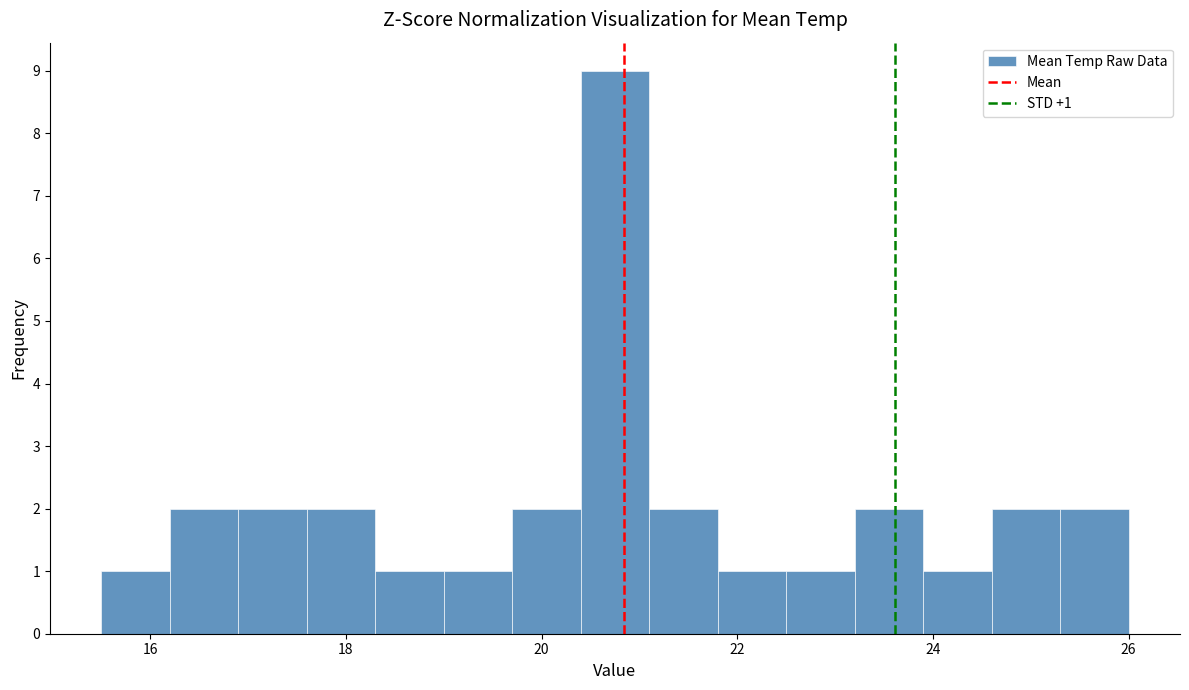

Read against the x-axis, roughly where is the centre of the tallest bar?

20.8